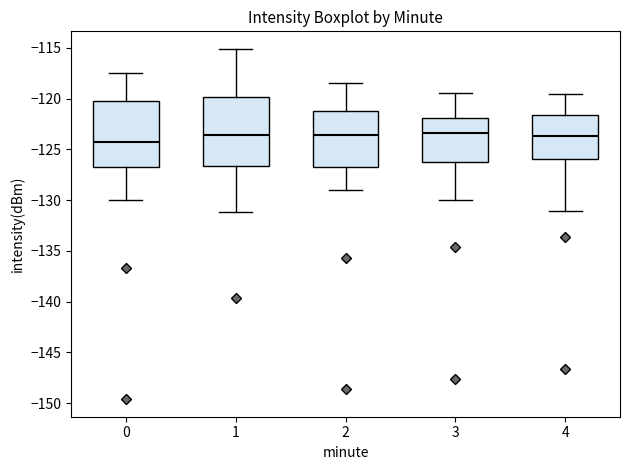

Where does the upper whisker of the box at x = 0 end on the y-axis? The values are not printed on the chart, so give them approximately, as read against the axis.

-117.5